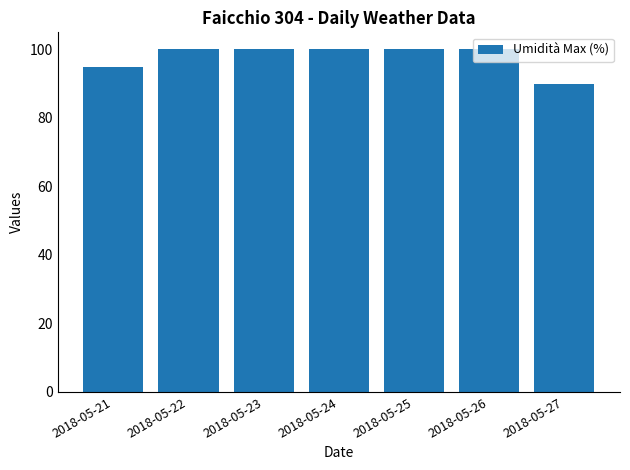

What is the difference between the second highest and second lowest values?

5